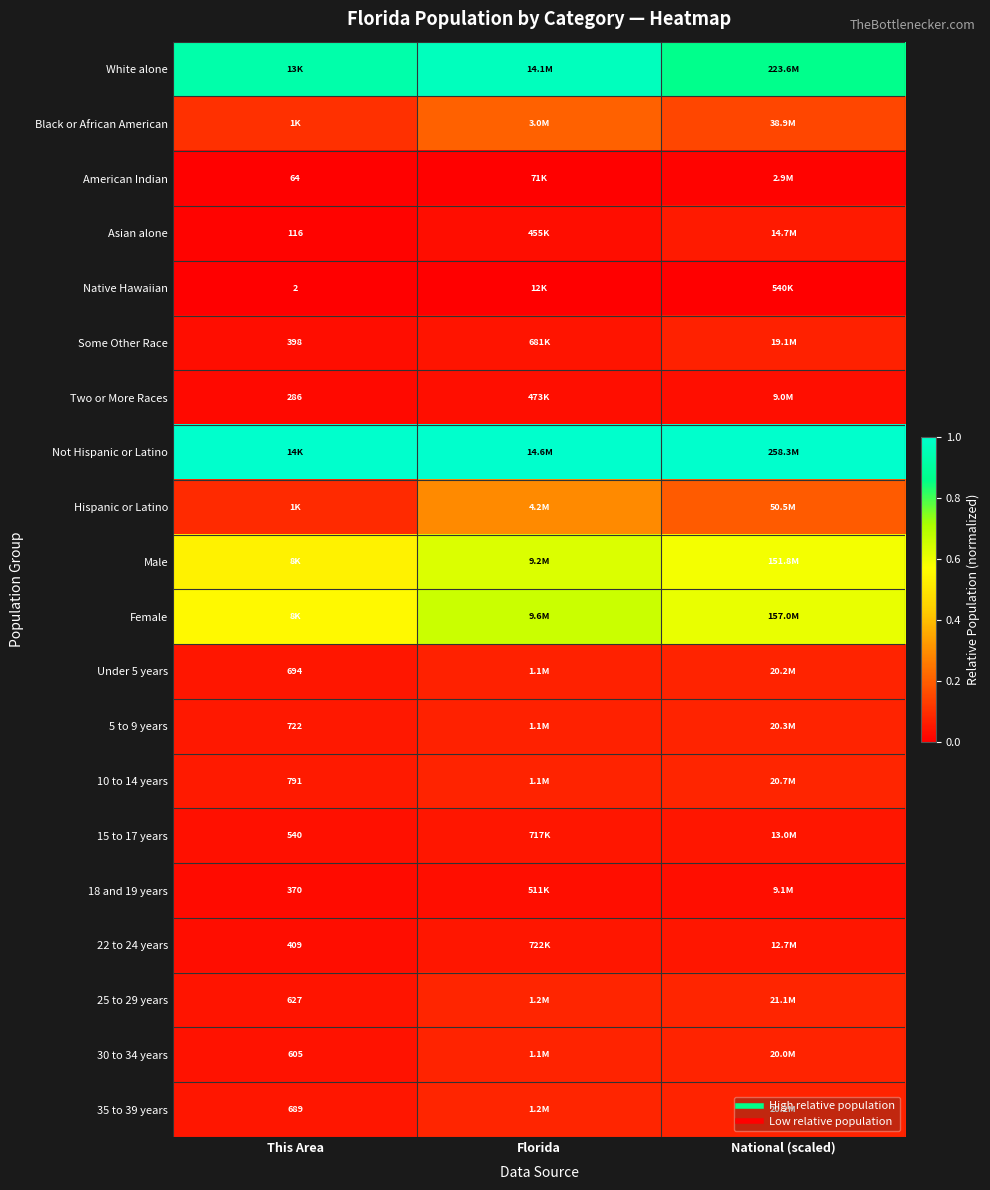

Which series has the largest total across all categories?

Not Hispanic or Latino